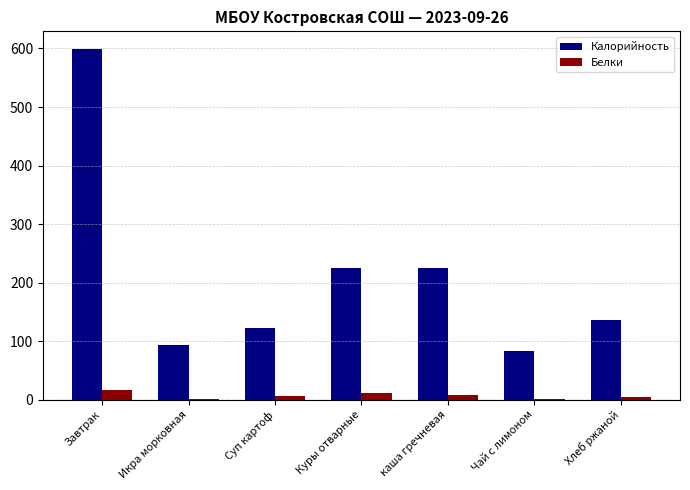

The Калорийность series shows 82.3 at Чай с лимоном. True or false?

True